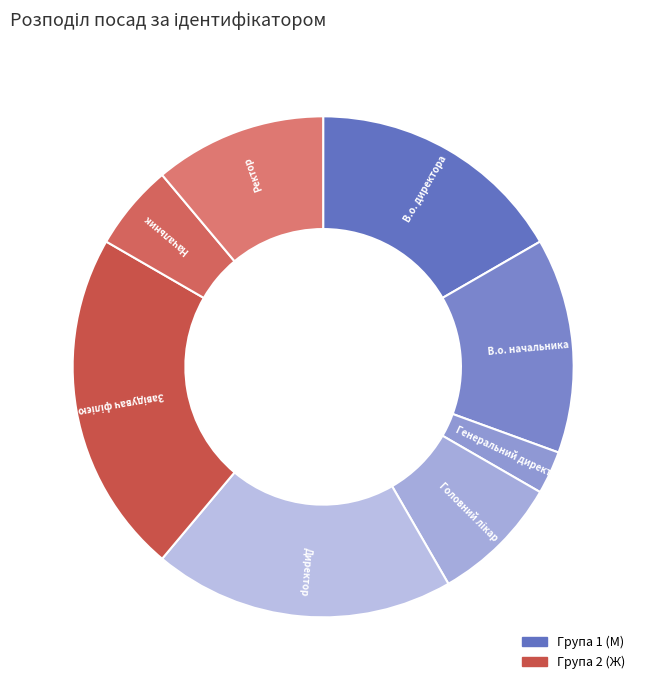

Which slice is the largest?

Завідувач філією